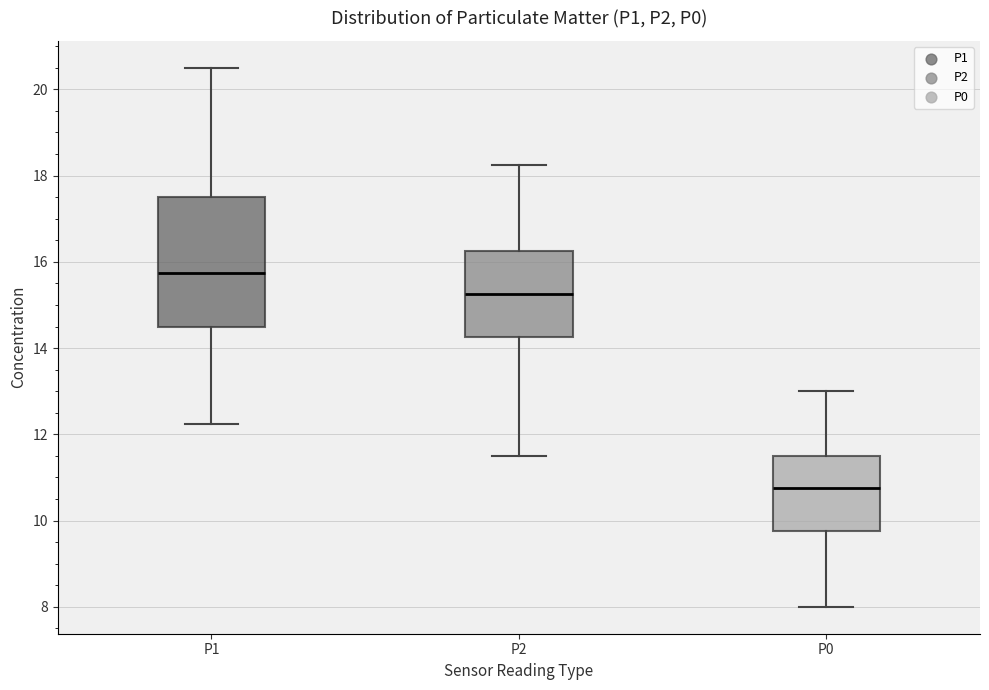

Reading left to right, read every box against the y-axis: the position of its median line, the range the box covers, and the ends of its whiskers. The values are not printed on the chart, so give them approximately, as read against the axis.

P1: median 15.8, box 14.6 to 17.6, whiskers 12.2 to 20.6
P2: median 15.2, box 14.2 to 16.2, whiskers 11.6 to 18.2
P0: median 10.8, box 9.8 to 11.6, whiskers 8.0 to 13.0